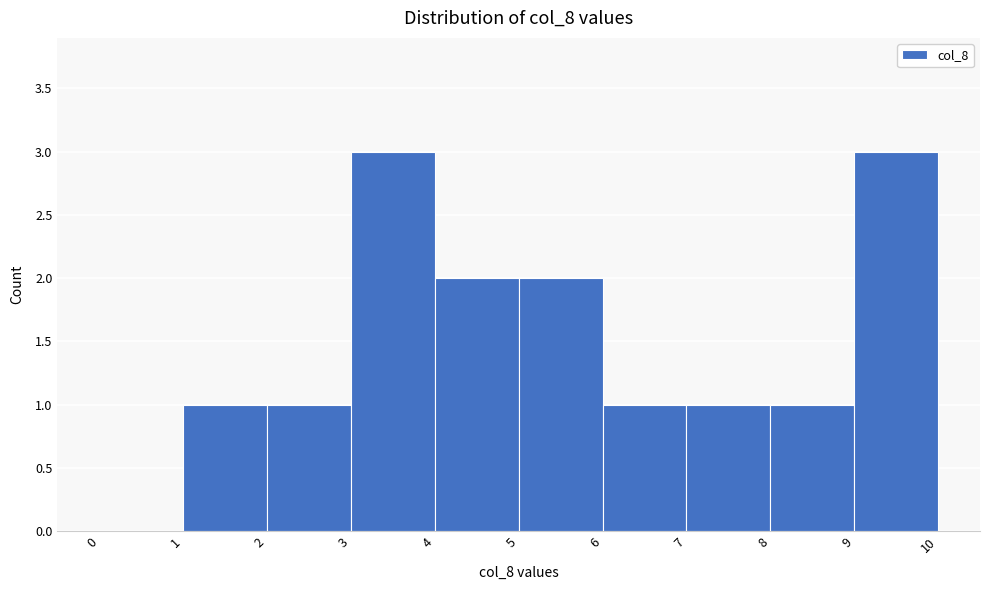

Reading left to right, transcribe this chart: for each bar, give the range it covers on the x-axis and its height. The values are not printed on the chart, so give them approximately, as read against the axis.

0 to 1: 0
1 to 2: 1
2 to 3: 1
3 to 4: 3
4 to 5: 2
5 to 6: 2
6 to 7: 1
7 to 8: 1
8 to 9: 1
9 to 10: 3